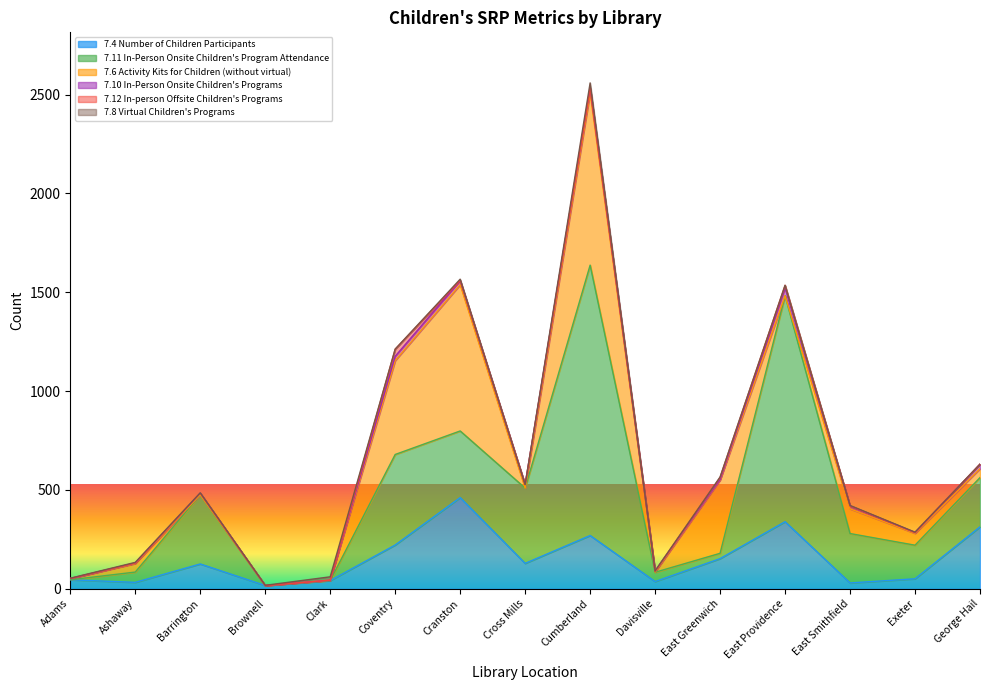

What is the highest value of the 7.12 In-person Offsite Children's Programs series?

36